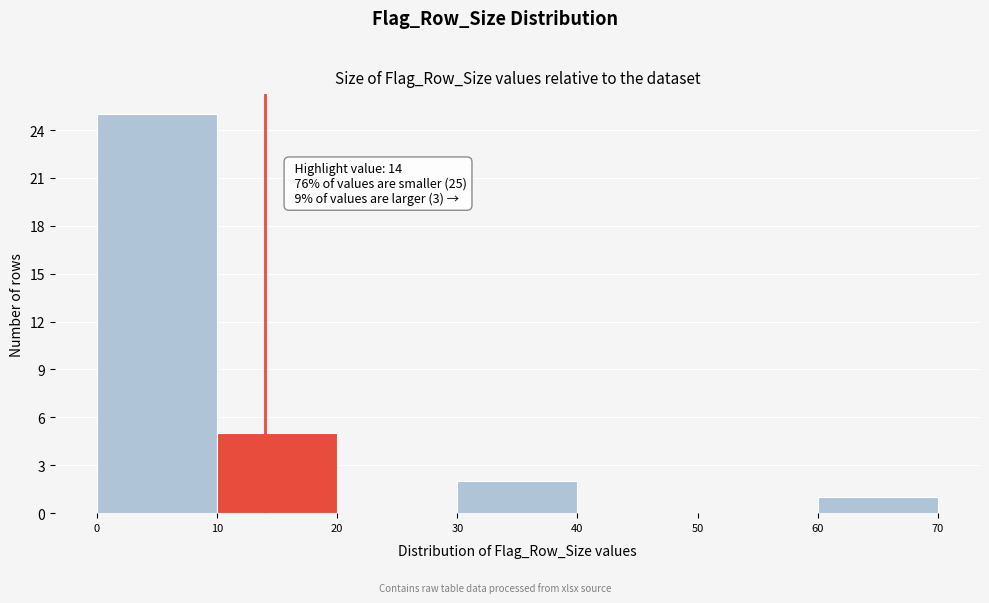

Which range on the x-axis has the tallest bar?

0 to 10